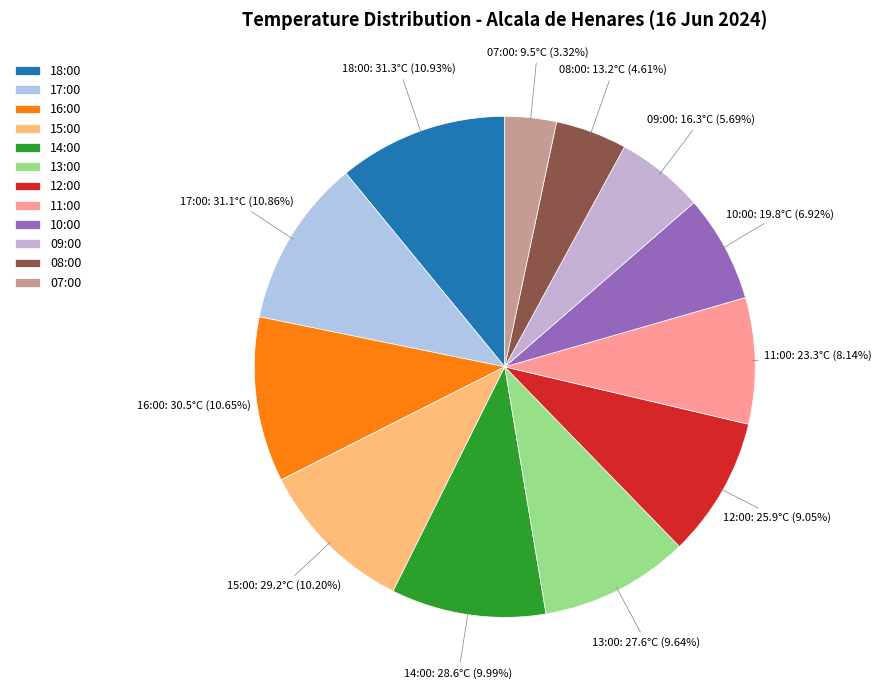

To the nearest percent, what is the average slice percentage?

8%